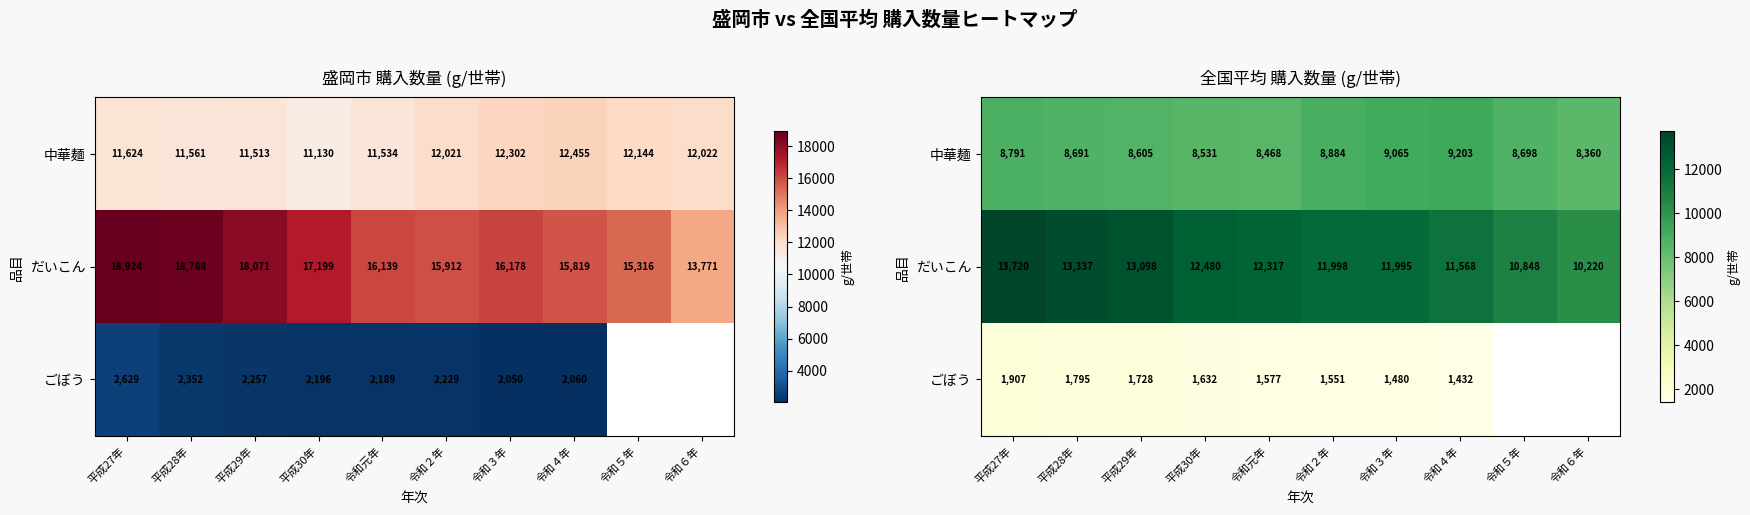

What is the difference between the highest and lowest values at 平成29年?

11370.0